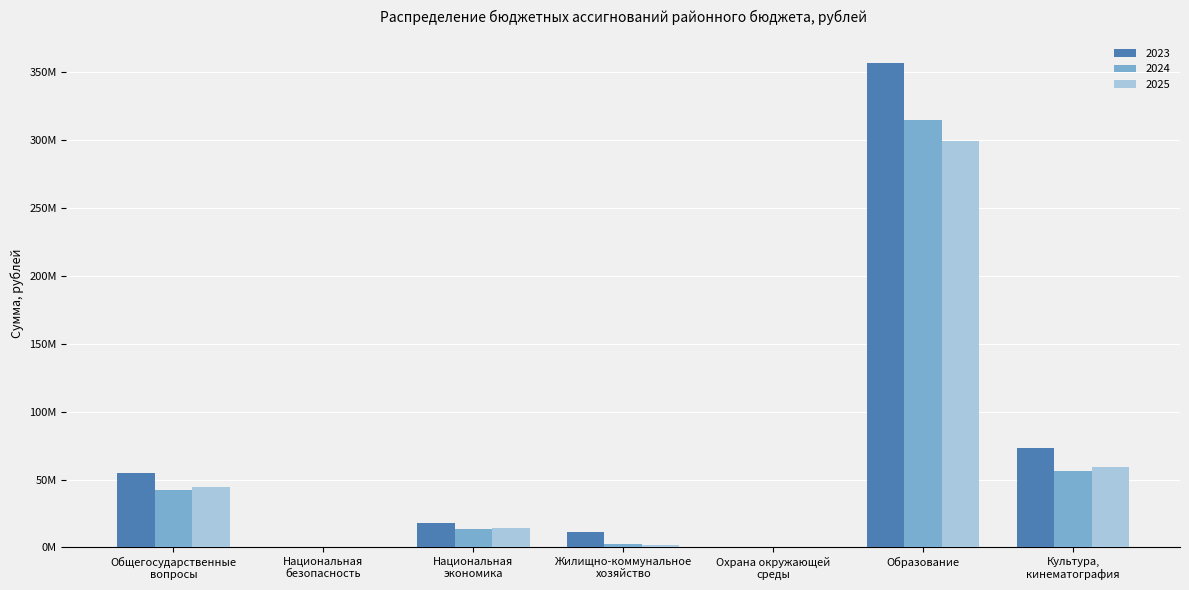

Are the bars grouped side by side (vs. stacked)?

Yes